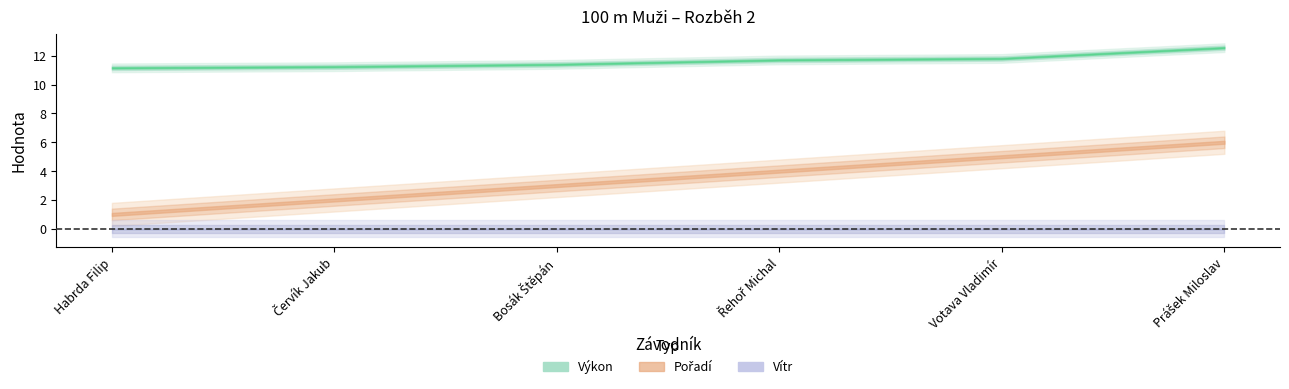

At how many categories does at least one series exceed 5?

6